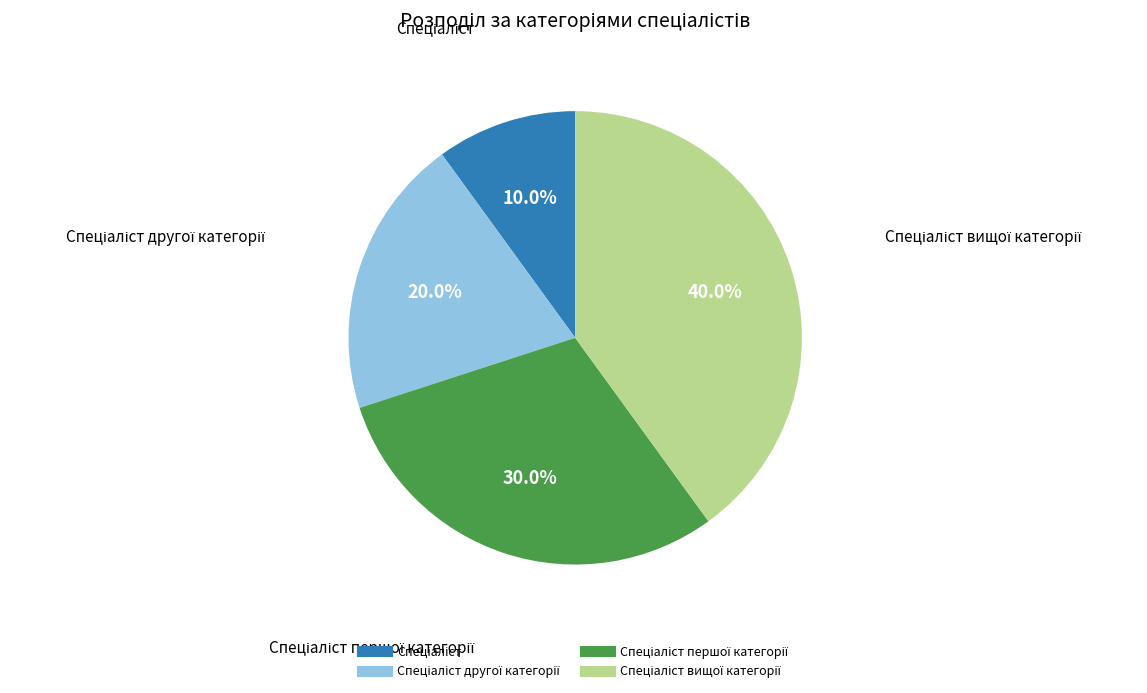

Is there any slice that represents more than half of the pie?

No